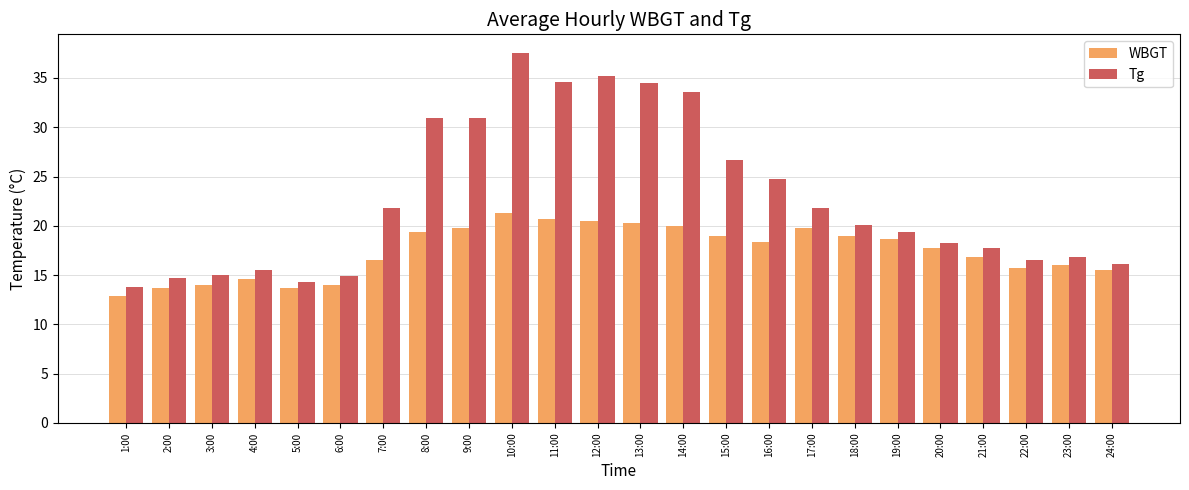

True or false: WBGT has a value of 21.3 at 10:00.

True